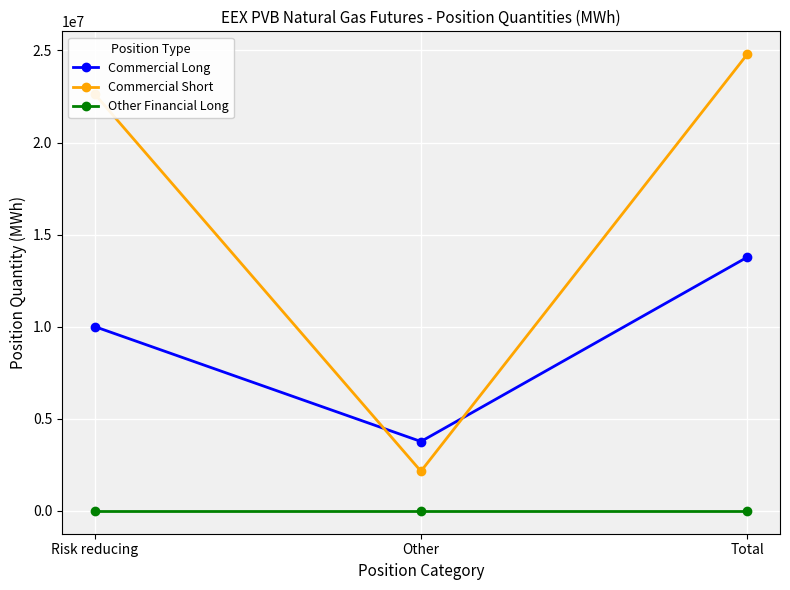

At which category does the chart reach its peak across all series?

Total